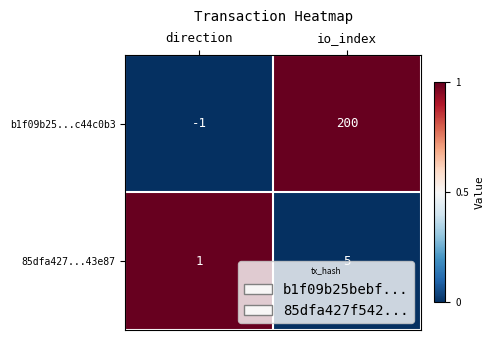

At which category does the chart reach its minimum across all series?

direction